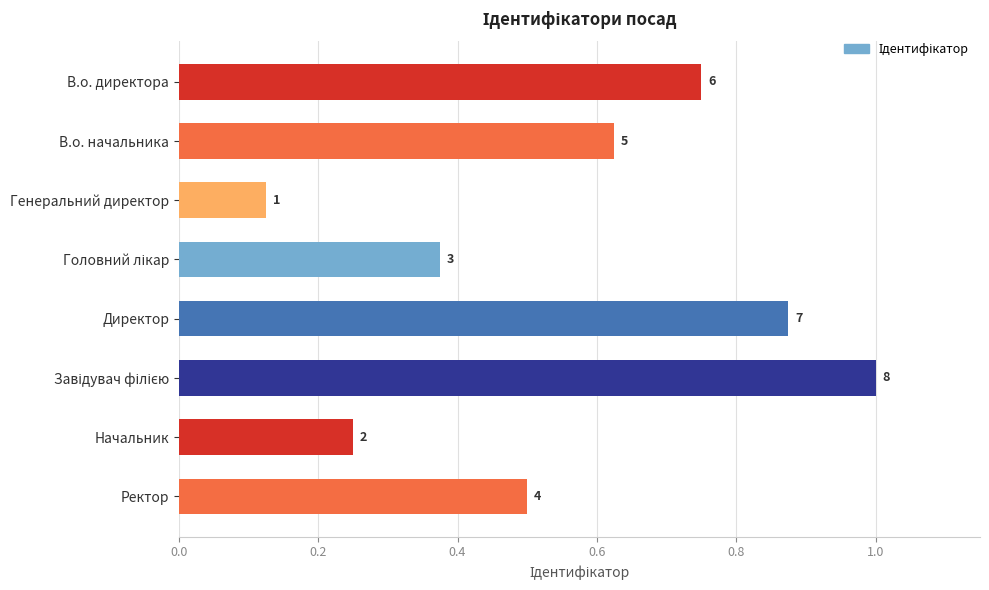

Are the bars horizontal?

Yes